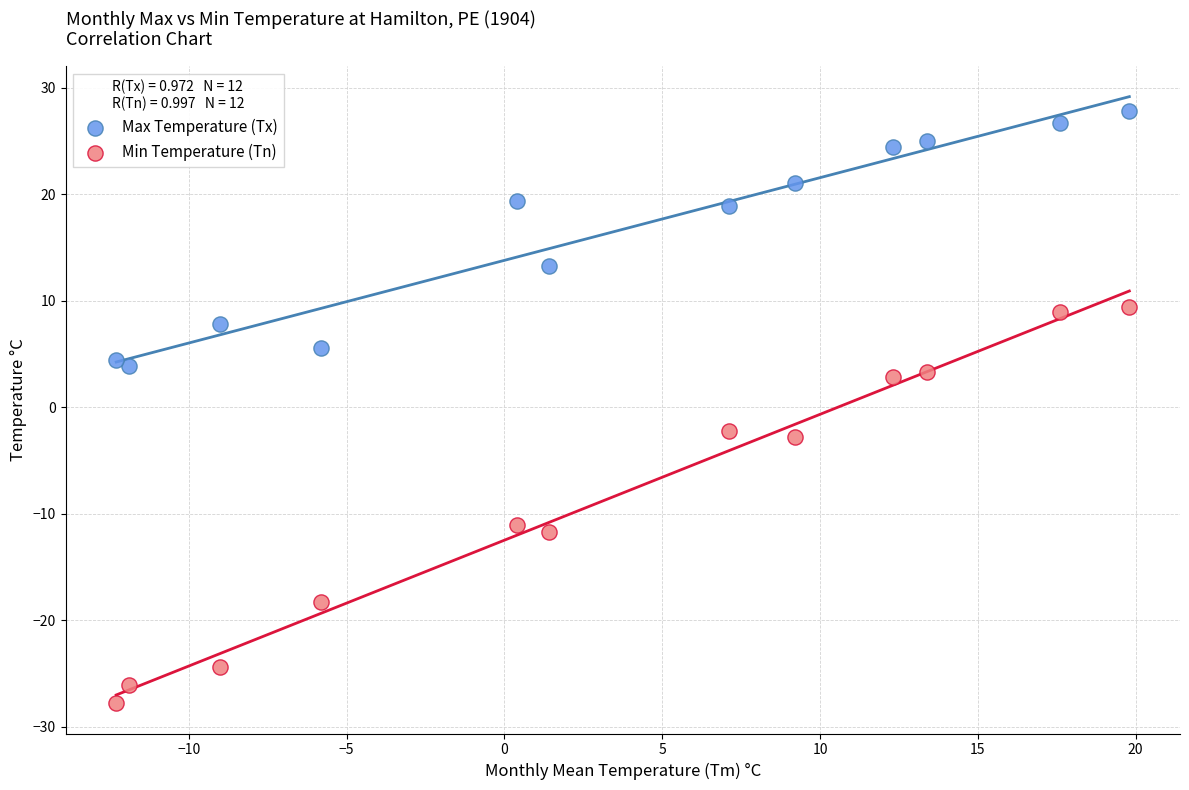

Which series has the largest Y range (max minus min)?

Min Temperature (Tn)